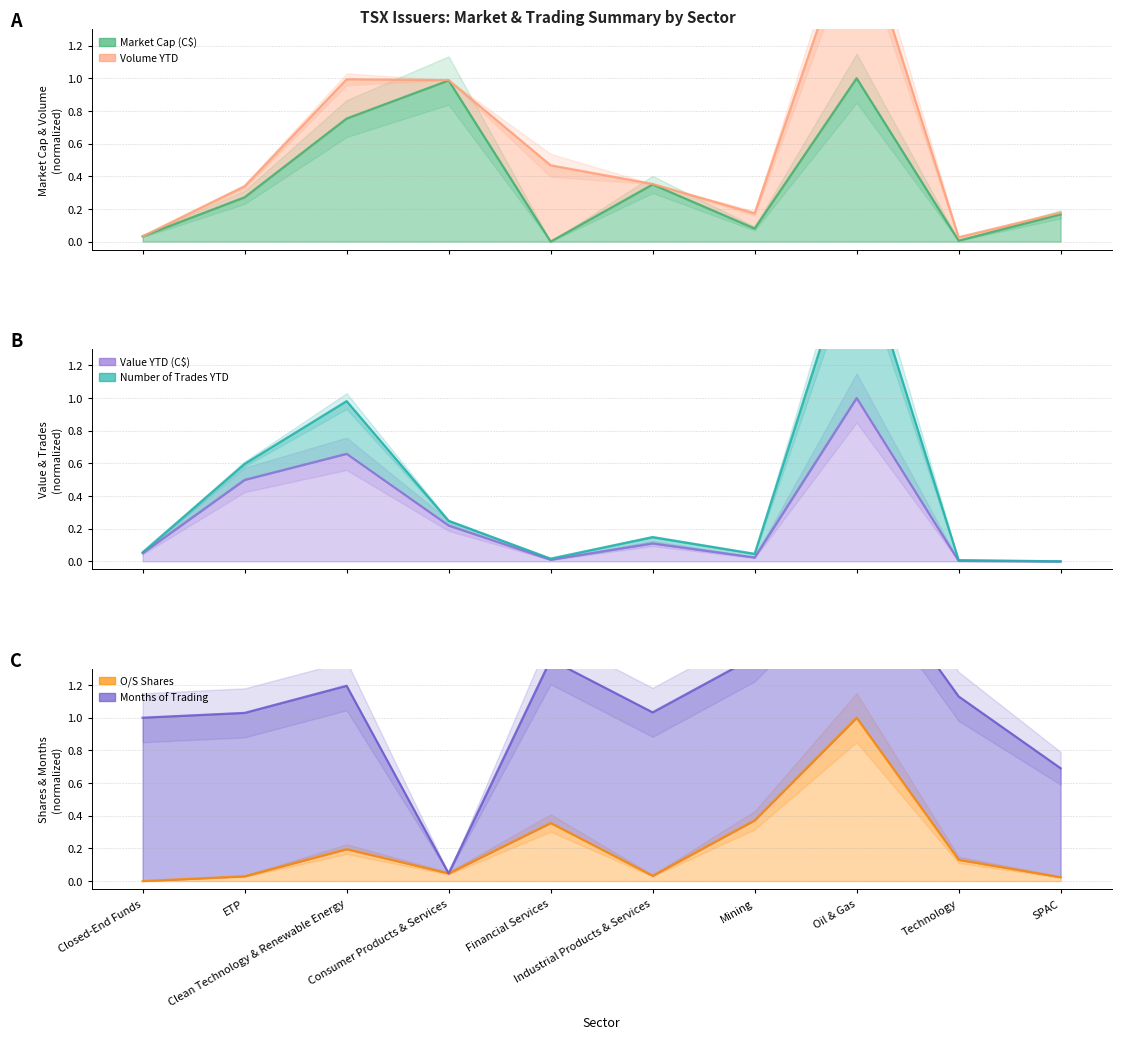

What is the highest value of the Value YTD (C$) series?

1.0